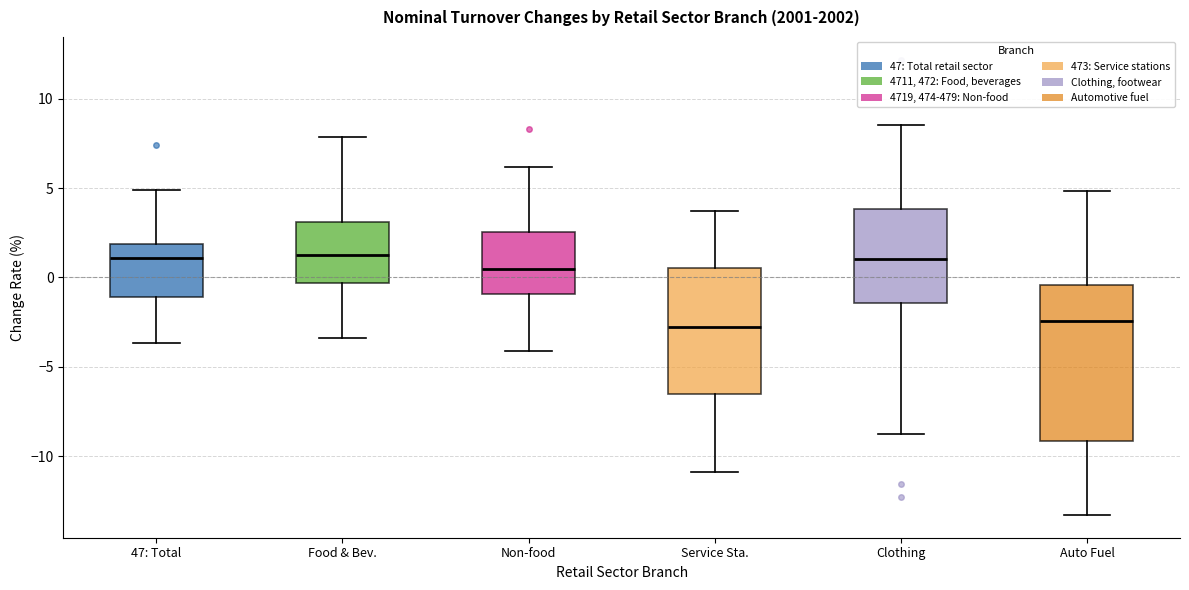

Reading left to right, transcribe this box plot: for each box, give where its median line is, the range the box spans, and where its two whiskers end, as read against the y-axis. The values are not printed on the chart, so give them approximately, as read against the axis.

47: Total: median 1.0, box -1.0 to 2.0, whiskers -3.5 to 5.0
Food & Bev.: median 1.5, box -0.5 to 3.0, whiskers -3.5 to 8.0
Non-food: median 0.5, box -1.0 to 2.5, whiskers -4.0 to 6.0
Service Sta.: median -3.0, box -6.5 to 0.5, whiskers -11.0 to 3.5
Clothing: median 1.0, box -1.5 to 4.0, whiskers -9.0 to 8.5
Auto Fuel: median -2.5, box -9.0 to -0.5, whiskers -13.5 to 5.0